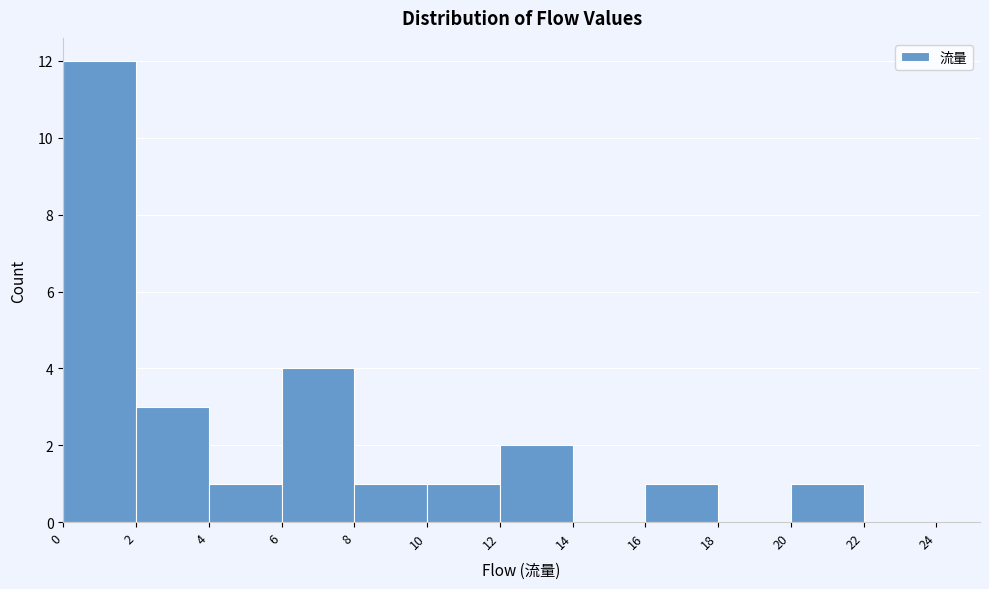

Reading left to right, list every bar in this chart as the range it spans on the x-axis followed by its height. The values are not printed on the chart, so give them approximately, as read against the axis.

0 to 2: 12
2 to 4: 3
4 to 6: 1
6 to 8: 4
8 to 10: 1
10 to 12: 1
12 to 14: 2
14 to 16: 0
16 to 18: 1
18 to 20: 0
20 to 22: 1
22 to 24: 0